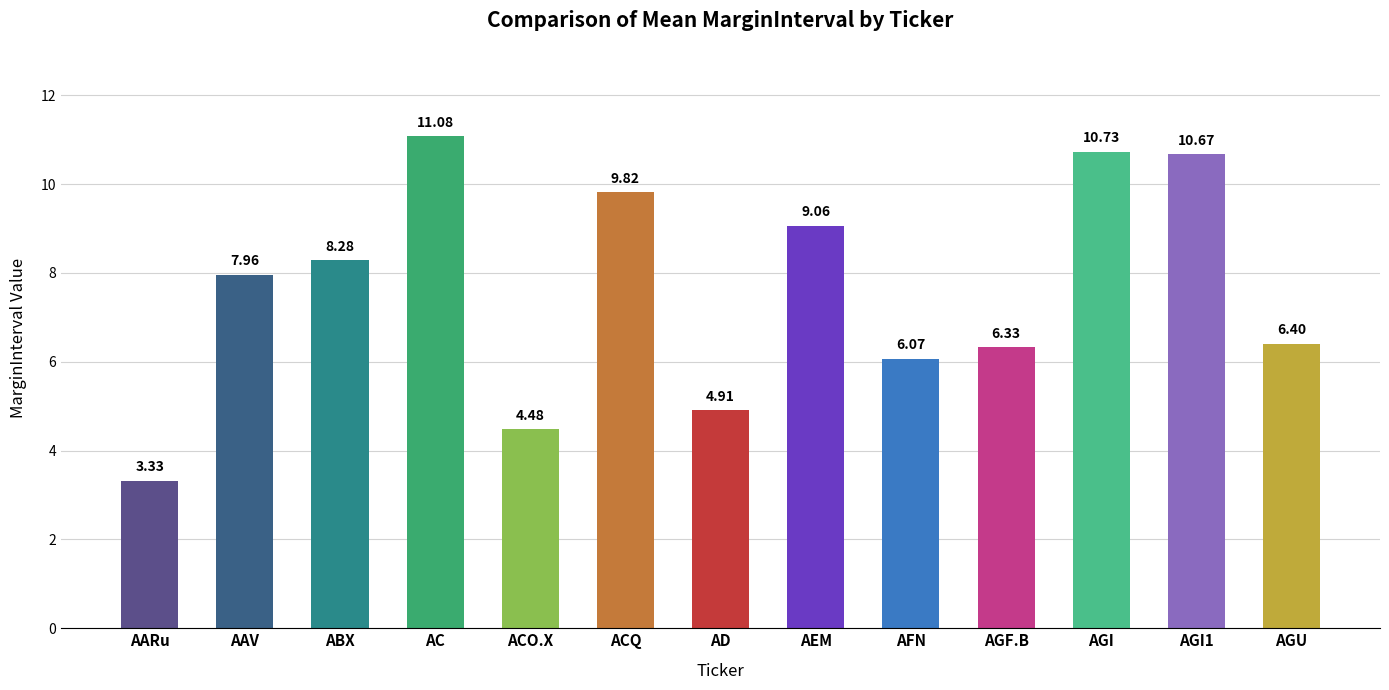

At which category does the chart reach its peak across all series?

AC